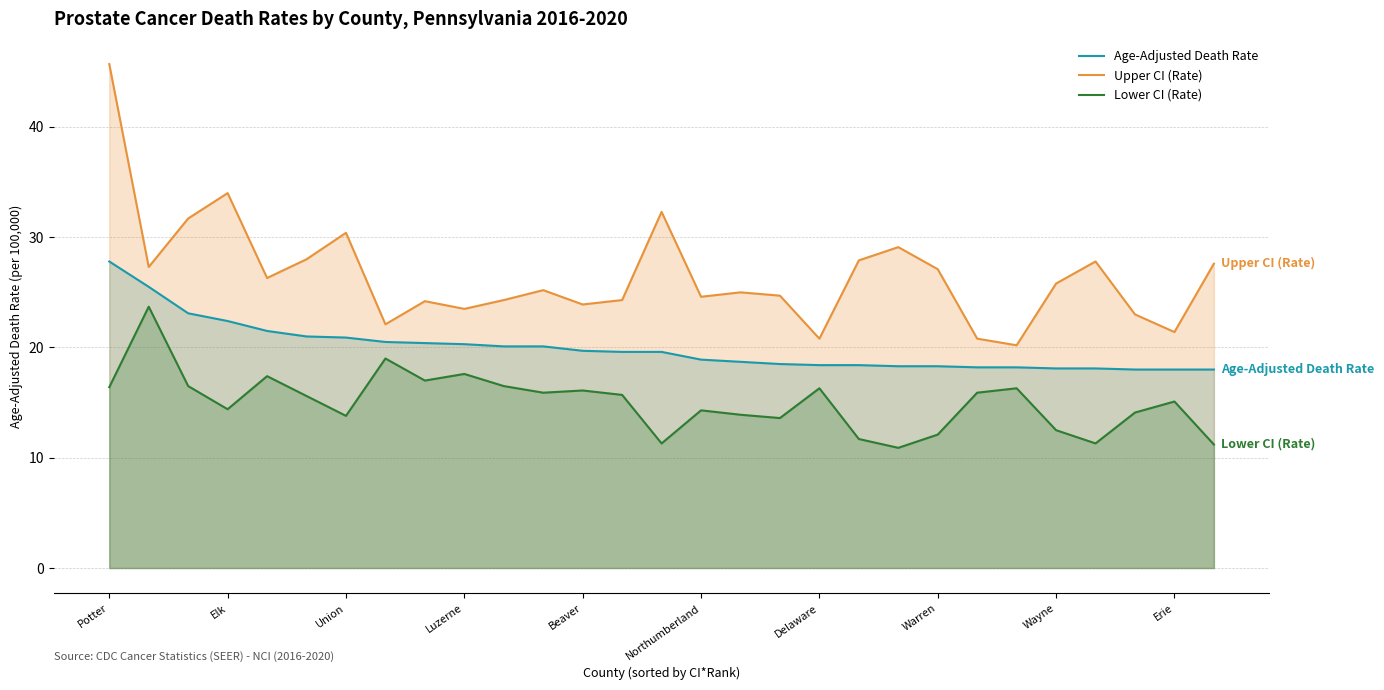

List the series in order of their overall mean, highest first.

Upper CI (Rate), Age-Adjusted Death Rate, Lower CI (Rate)